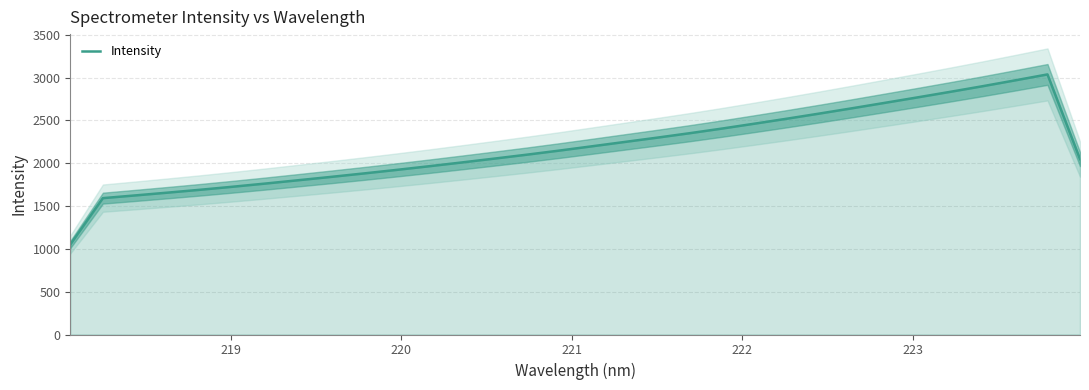

What is the minimum value for Intensity?

1051.3